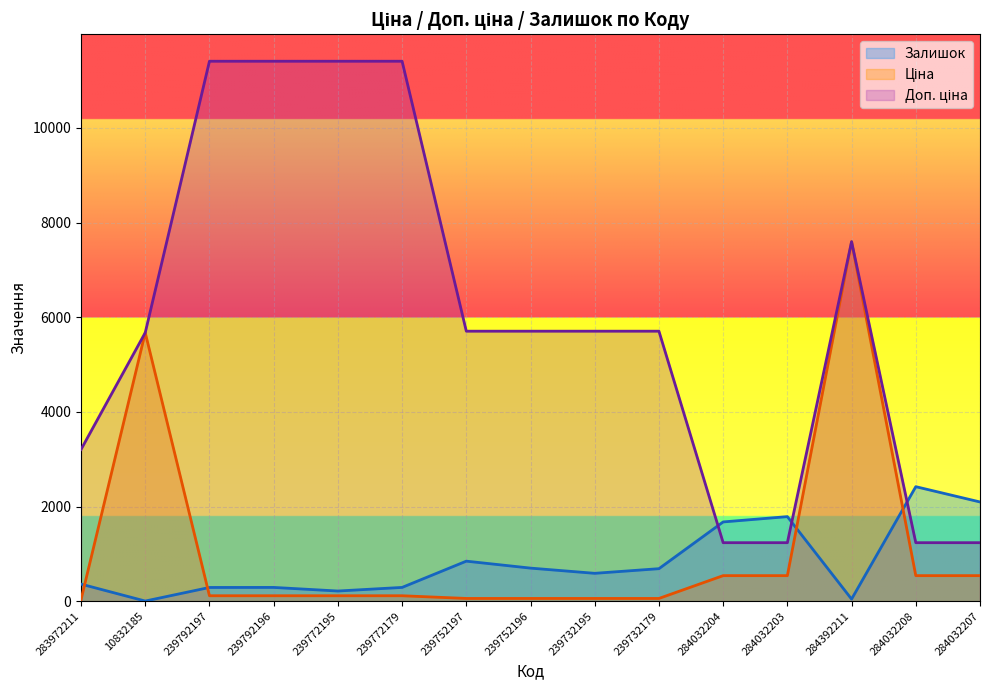

What is the approximate value of Доп. ціна at 284032203?

1235.4